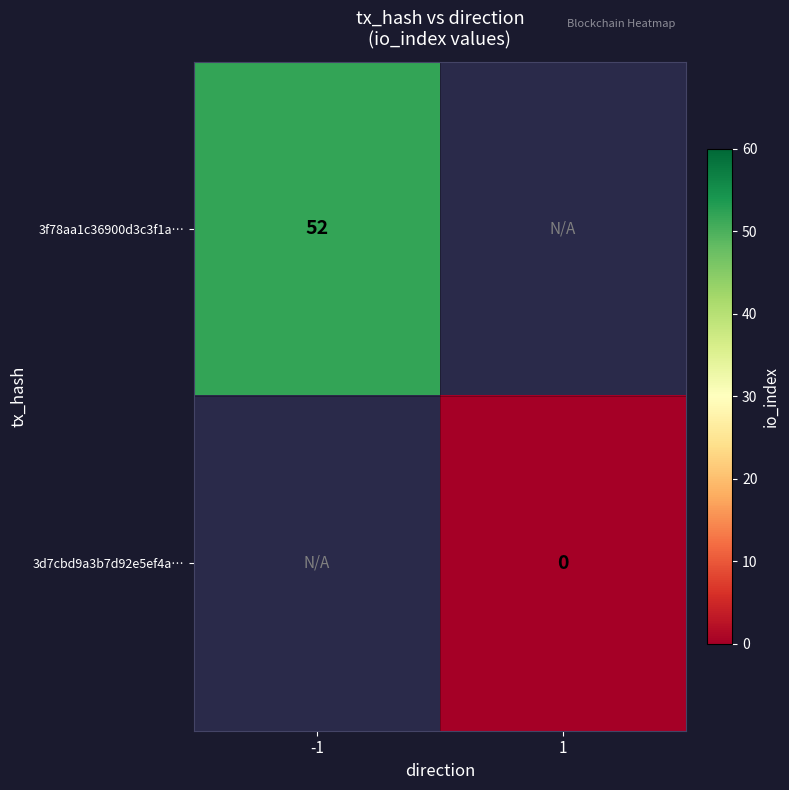

True or false: 3f78aa1c36900d3c3f1a… has a value of 52 at -1.

True